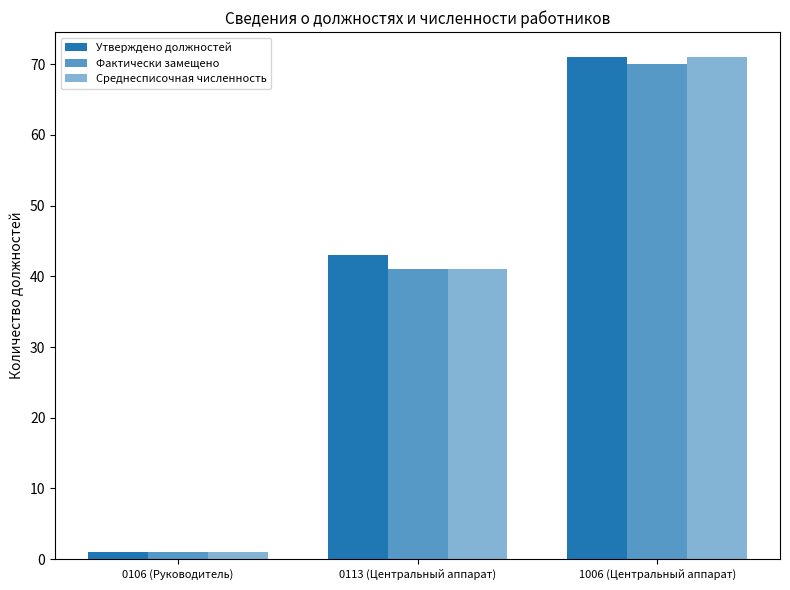

How many distinct data groups are displayed?

3